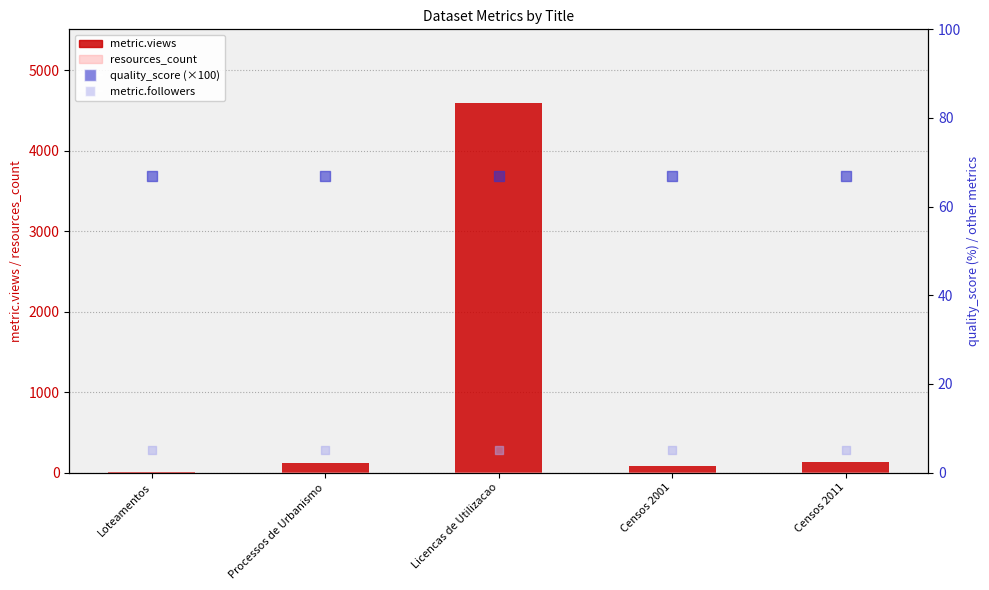

Which series reaches the maximum Y coordinate?

metric.views